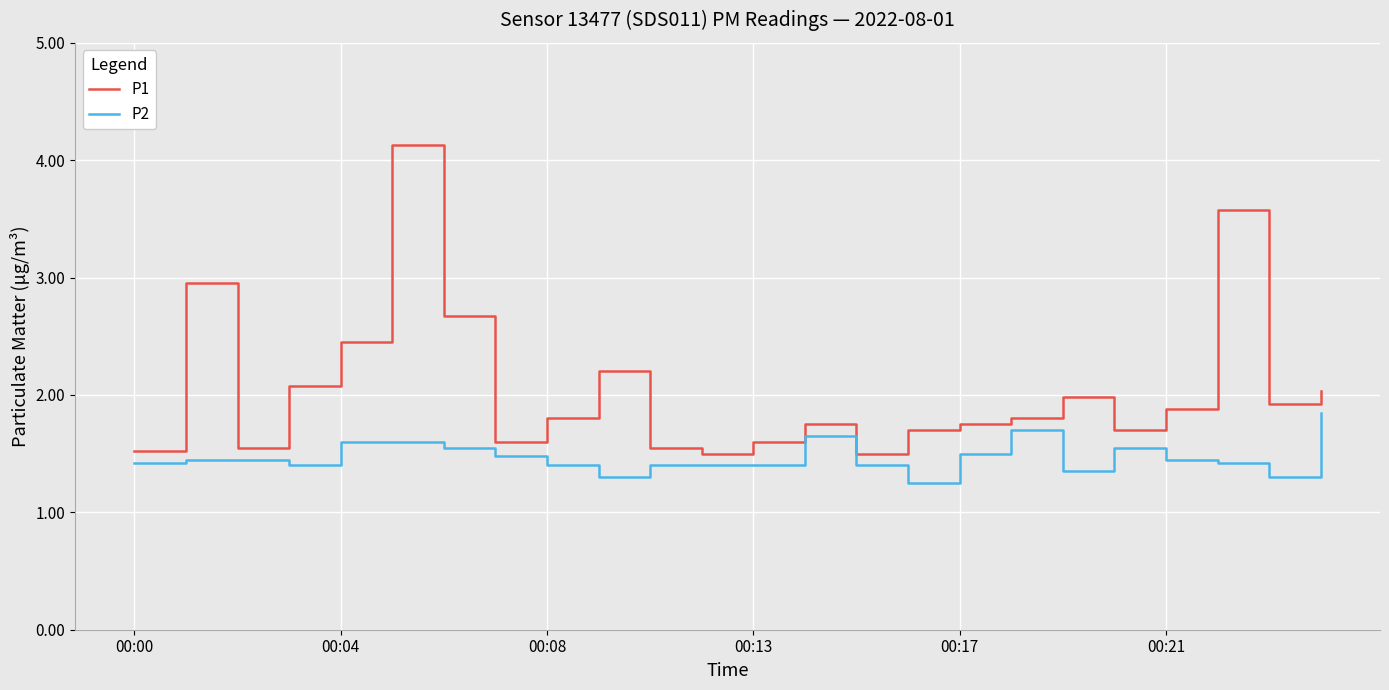

List the series in order of their overall mean, highest first.

P1, P2